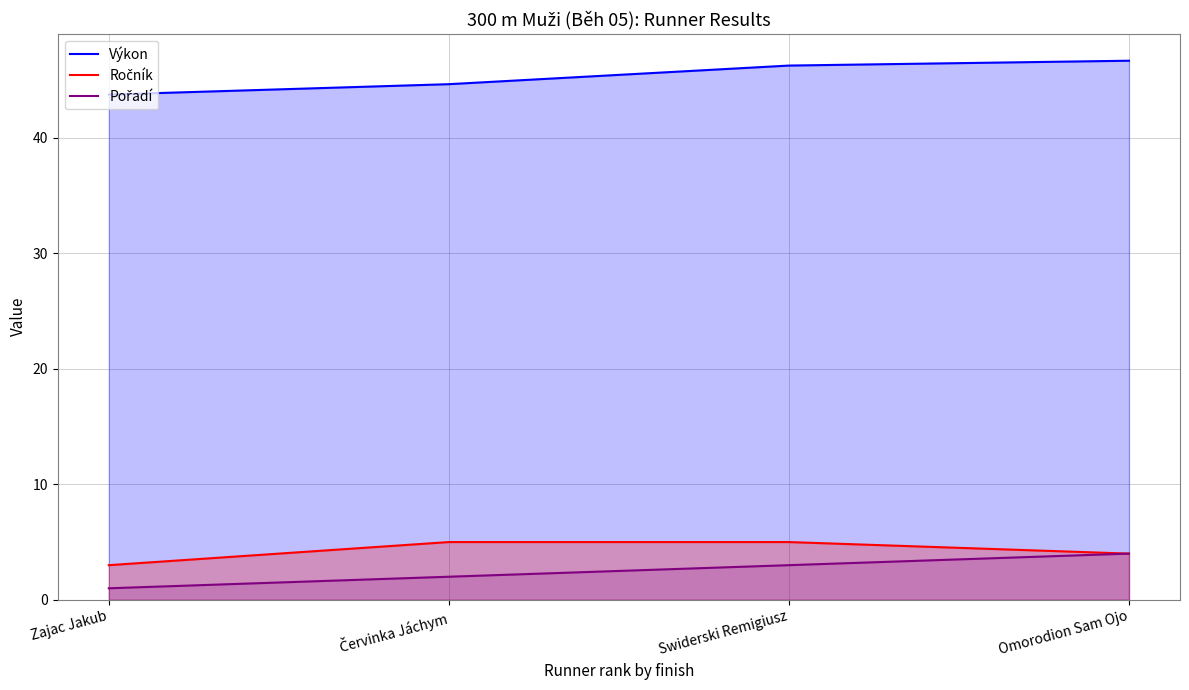

What is the difference between the Výkon values at Zajac Jakub and Červinka Jáchym?

0.9